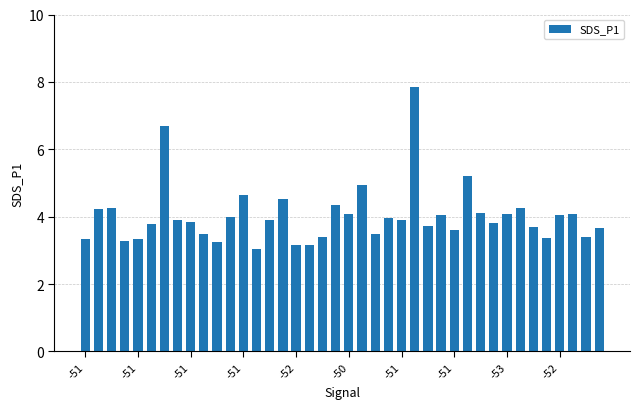

Does the chart contain stacked bars?

No